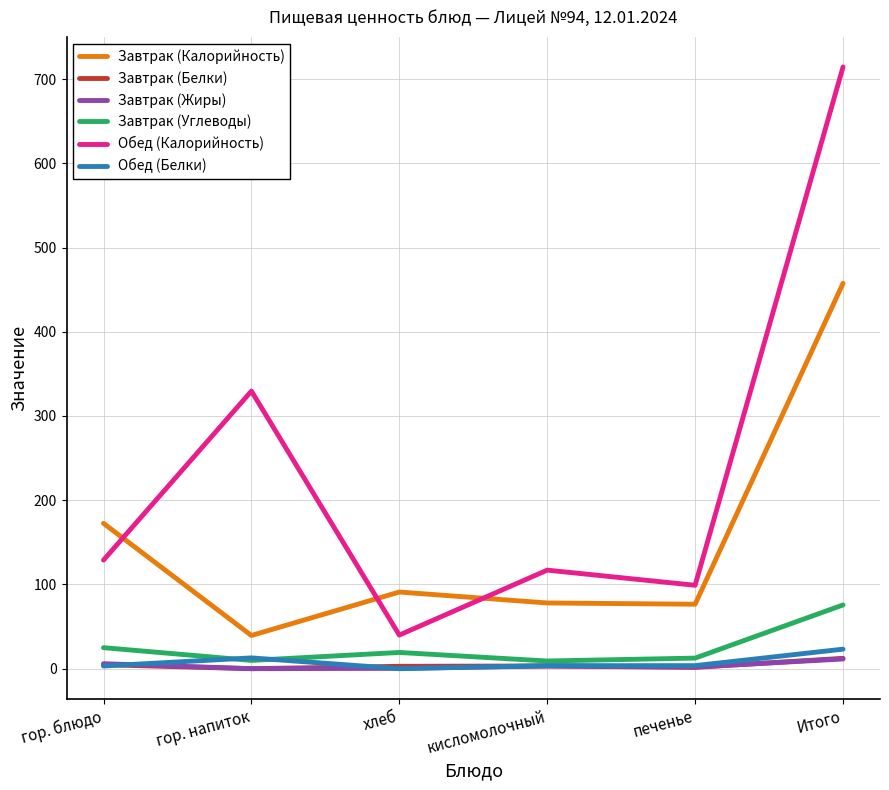

True or false: Обед (Белки) and Завтрак (Калорийность) intersect in this chart.

False